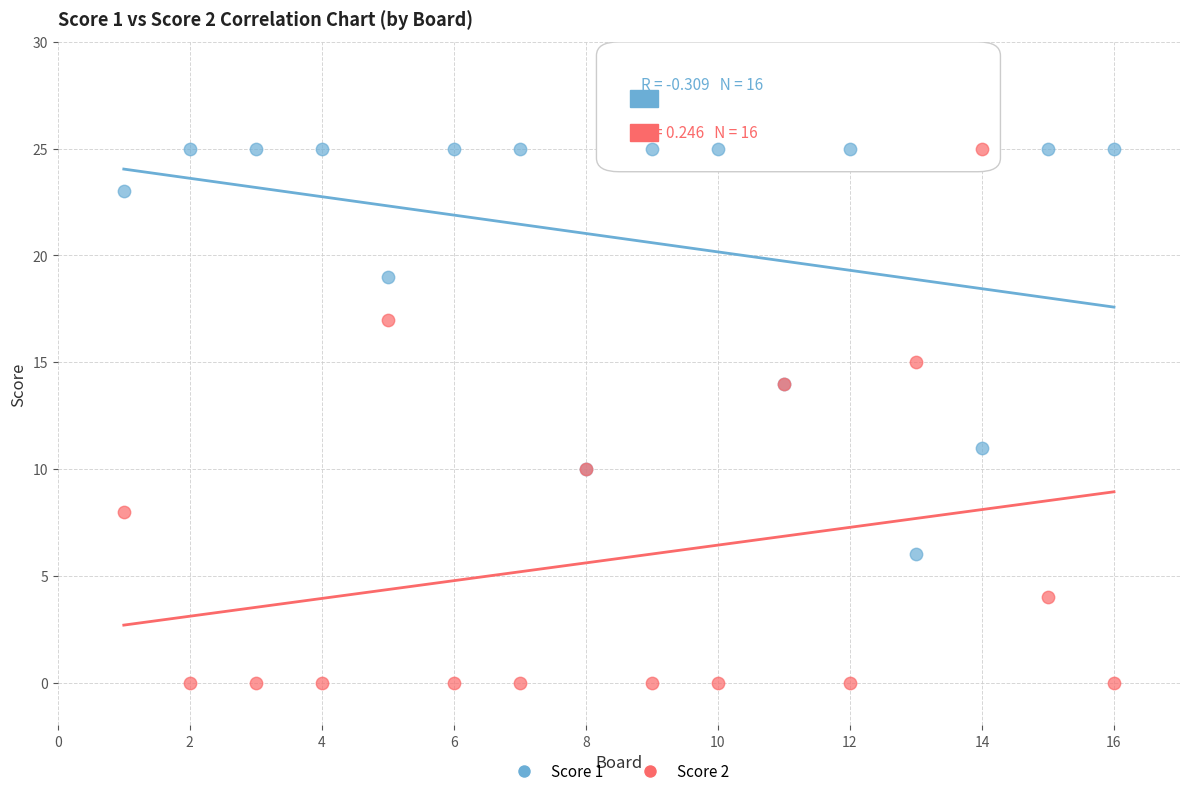

Which series has the widest spread of Y values?

Score 2